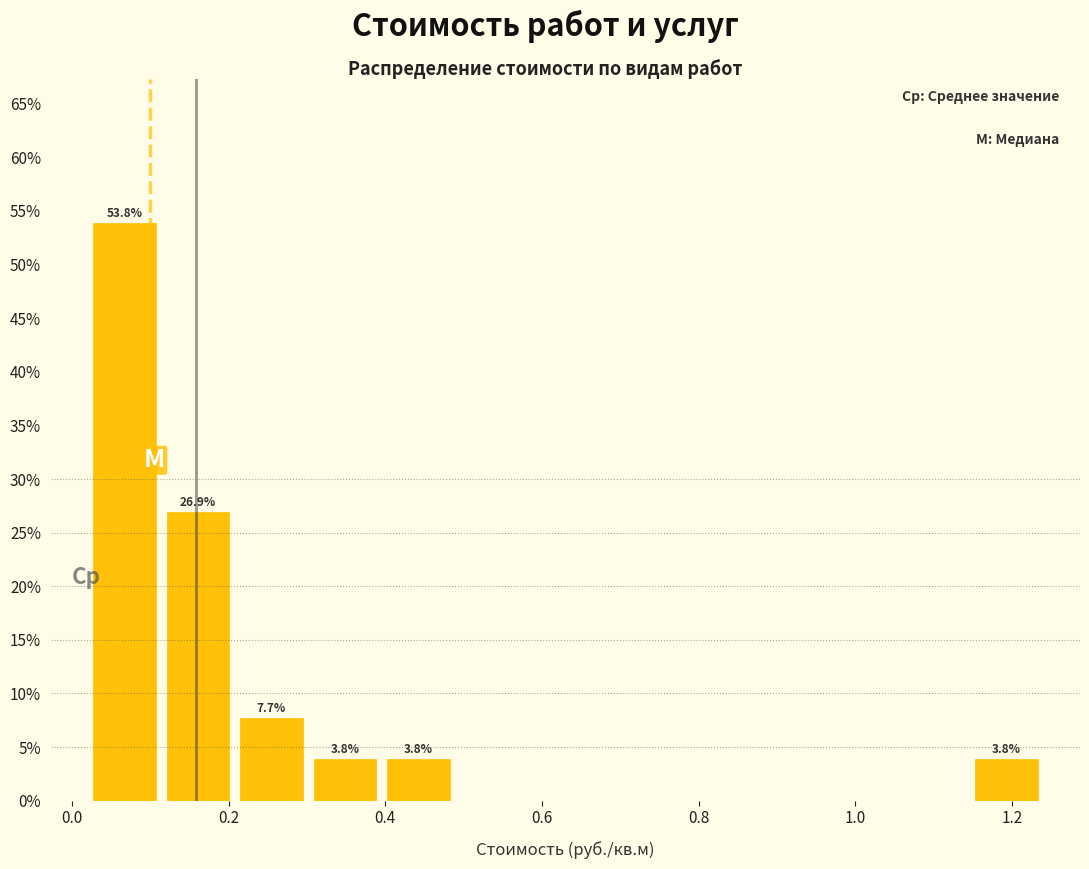

Which range on the x-axis has the tallest bar?

0.02 to 0.12